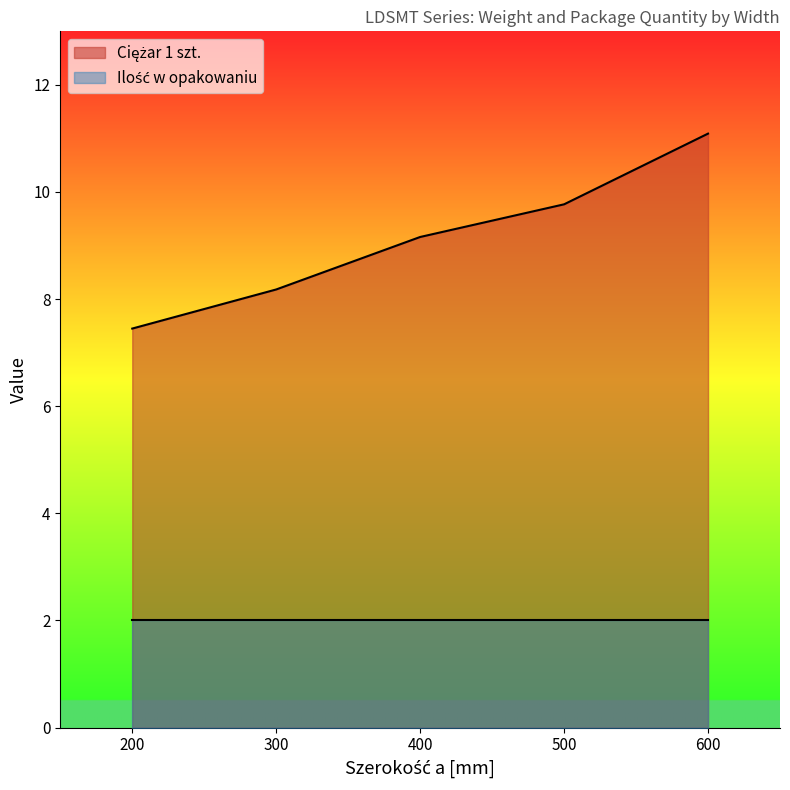

List the labels in order of value, smallest first.

200, 300, 400, 500, 600